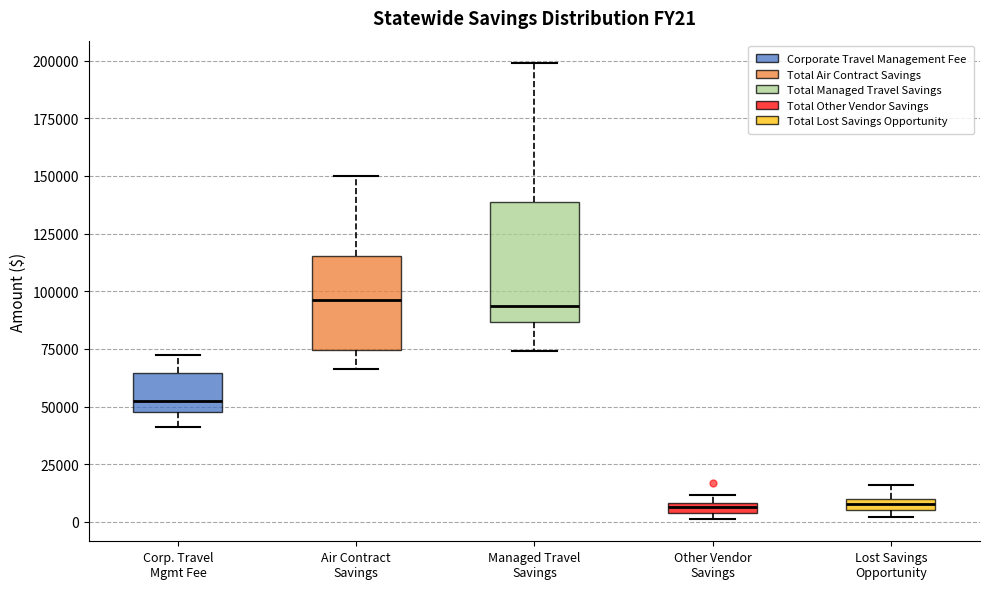

Which box is the tallest, from its lower edge to its upper edge?

Managed Travel Savings